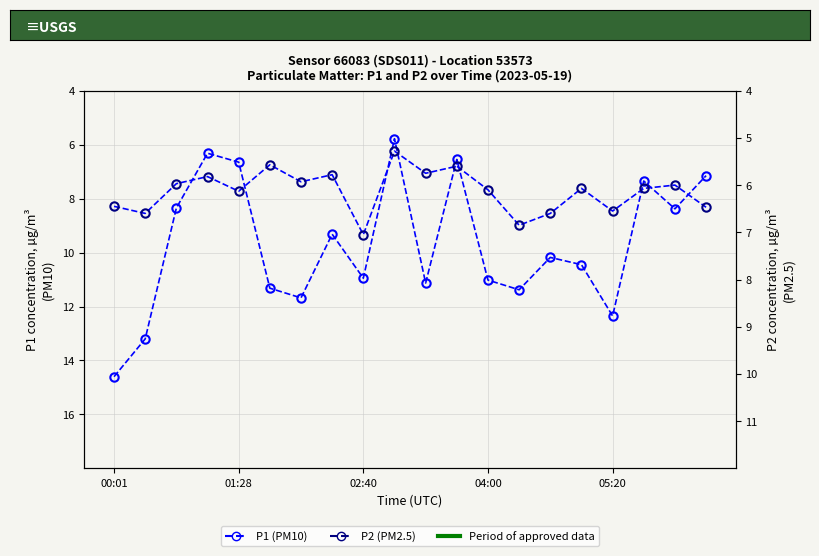

How many categories are shown in the chart?

20